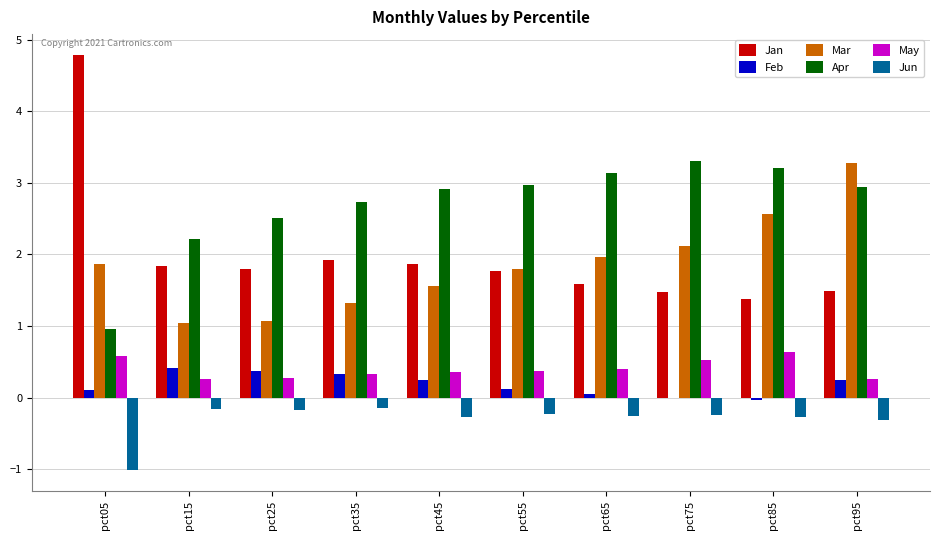

Is it true that Jan equals 1.9 at pct35?

True